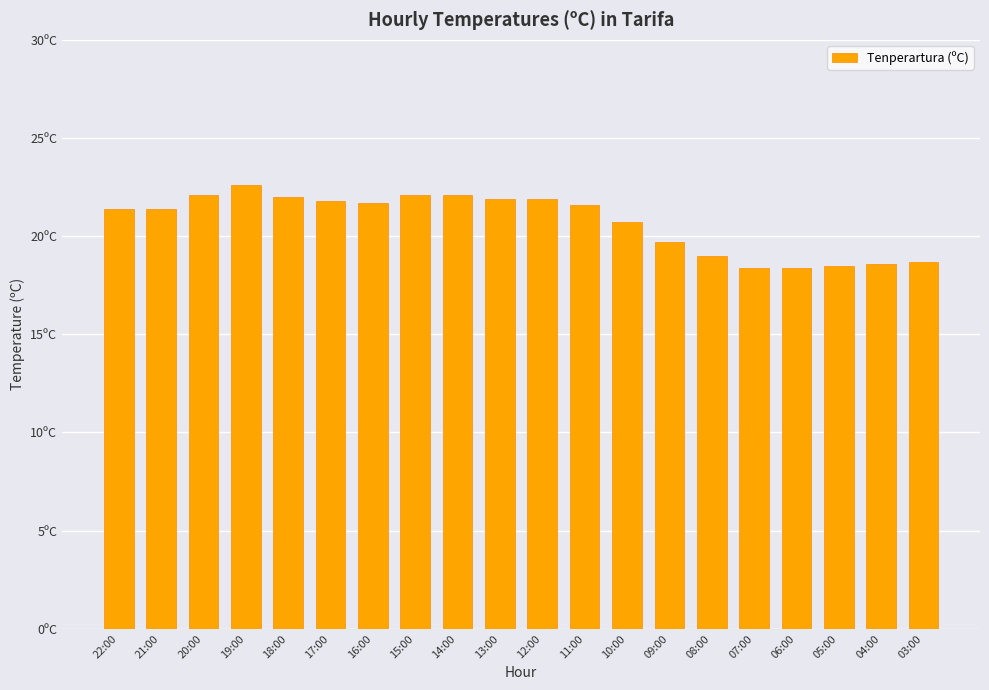

The value at 15:00 is 34.9. True or false?

False